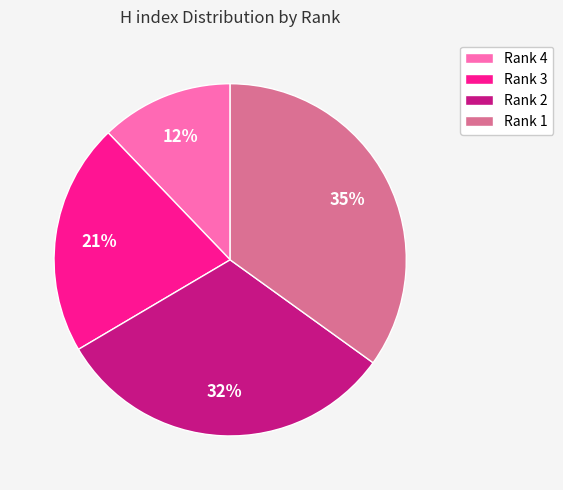

Is there a majority slice in this chart?

No